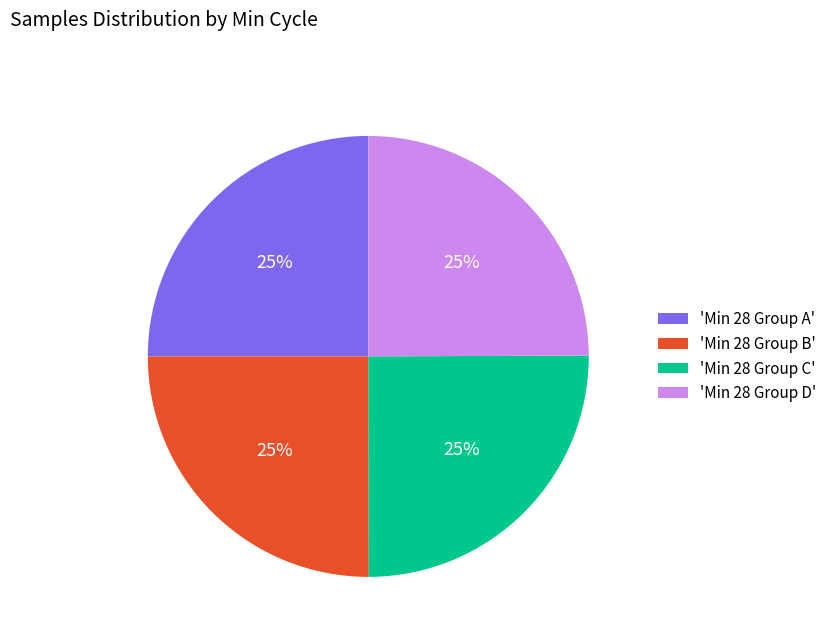

To the nearest percent, what portion does 'Min 28 Group A' represent?

25%